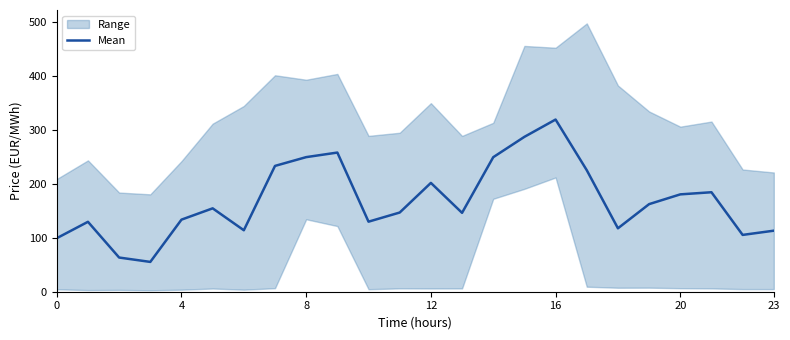

How many values are below 154?

12